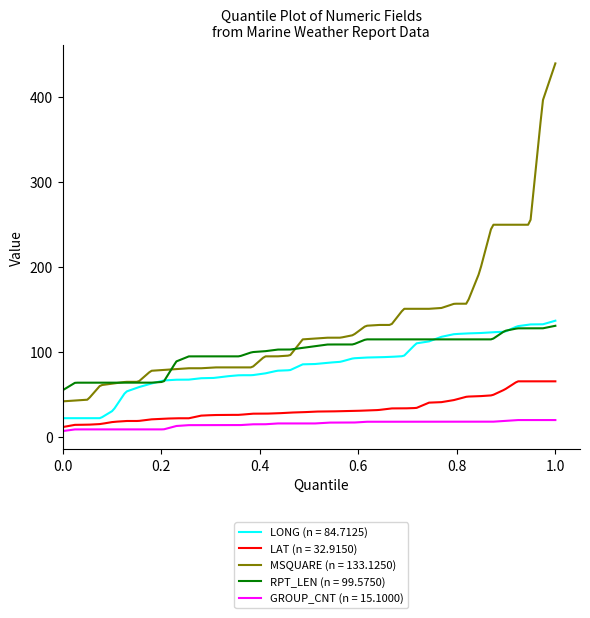

True or false: MSQUARE (n = 133.1250) and LAT (n = 32.9150) cross at least once.

False